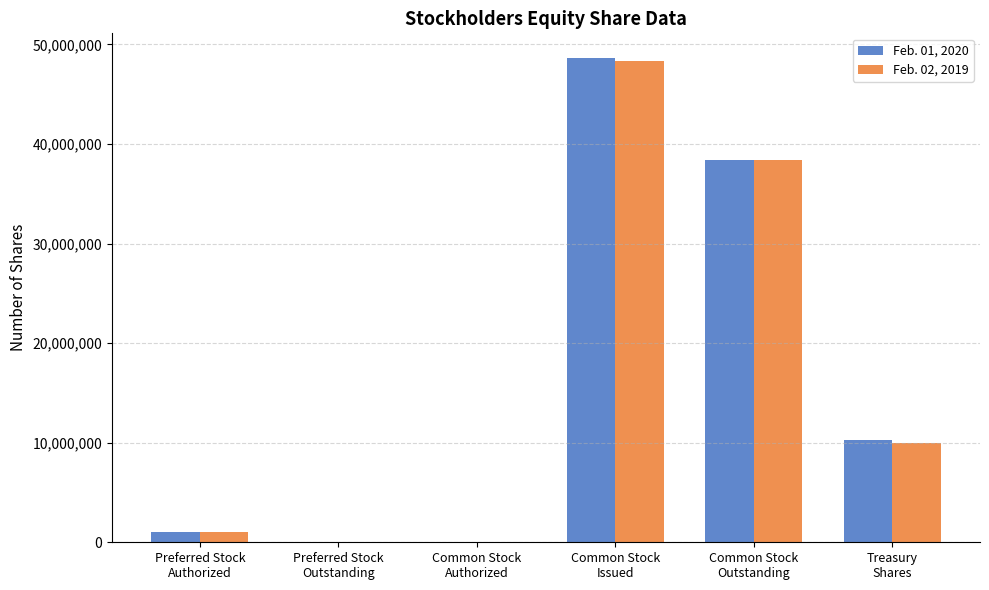

Is the value of Feb. 01, 2020 at Common Stock
Issued greater than the value of Feb. 02, 2019 at Treasury
Shares?

Yes